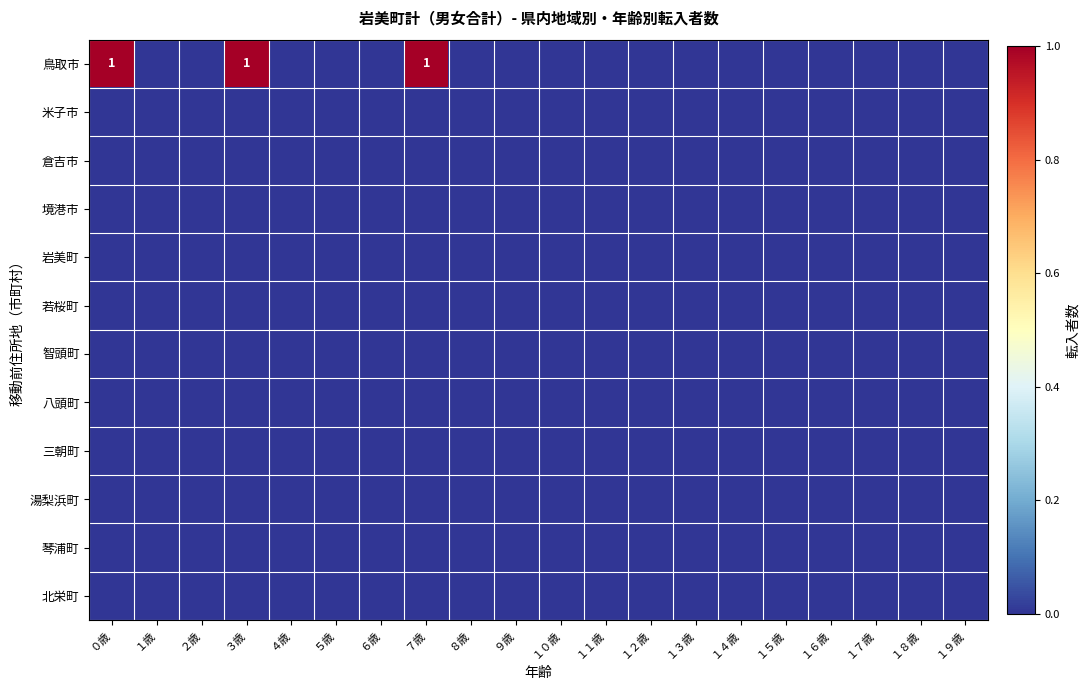

The value of 鳥取市 at ３歳 is 0. True or false?

False